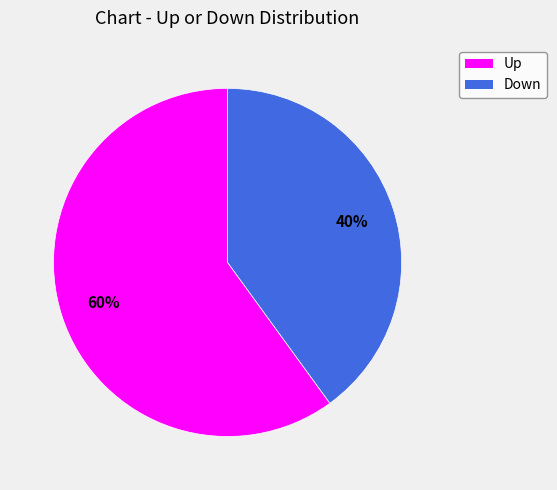

Is there a majority slice in this chart?

Yes